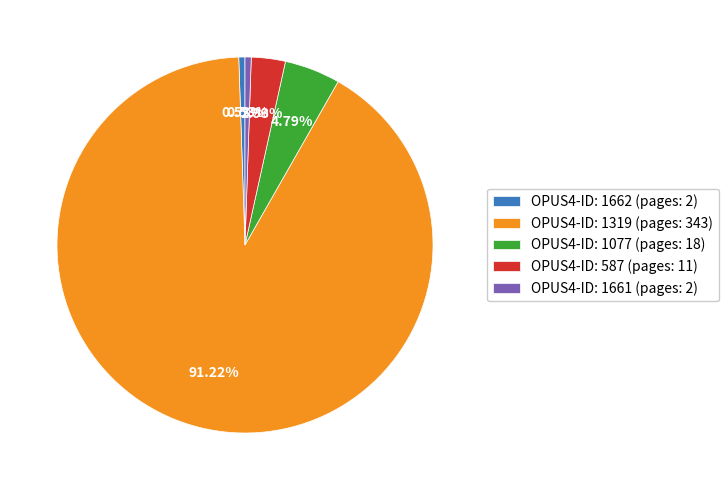

Is there a majority slice in this chart?

Yes